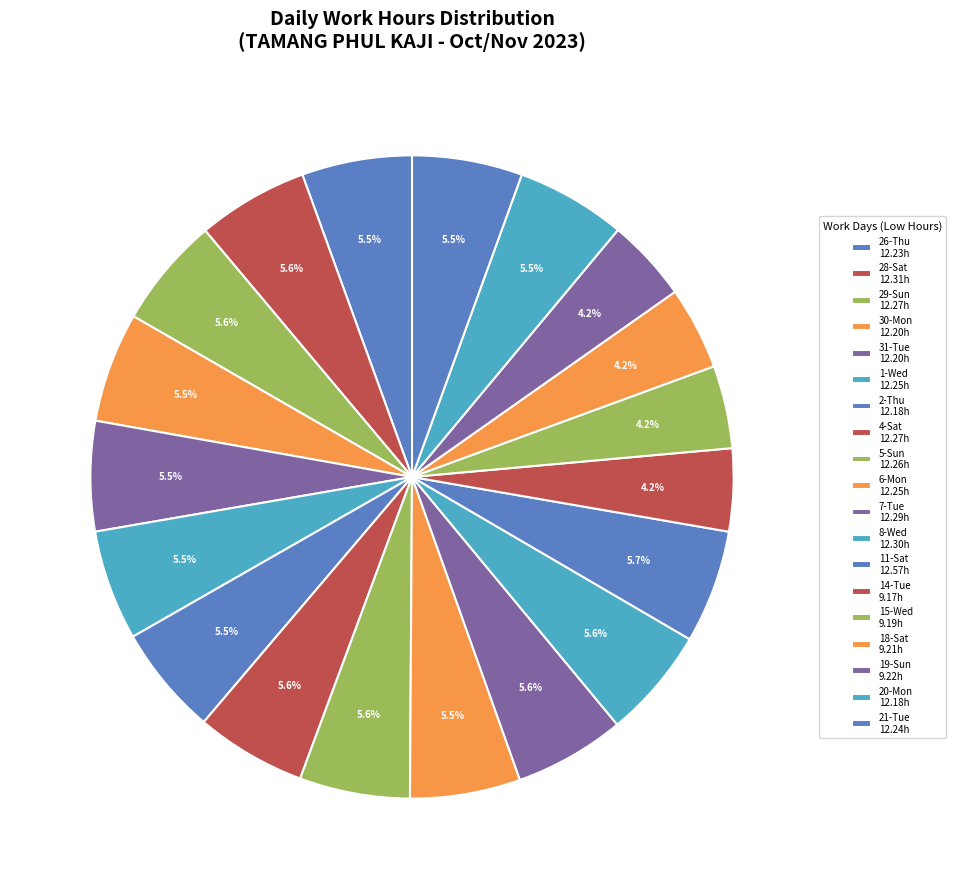

How many segments does this pie chart have?

19